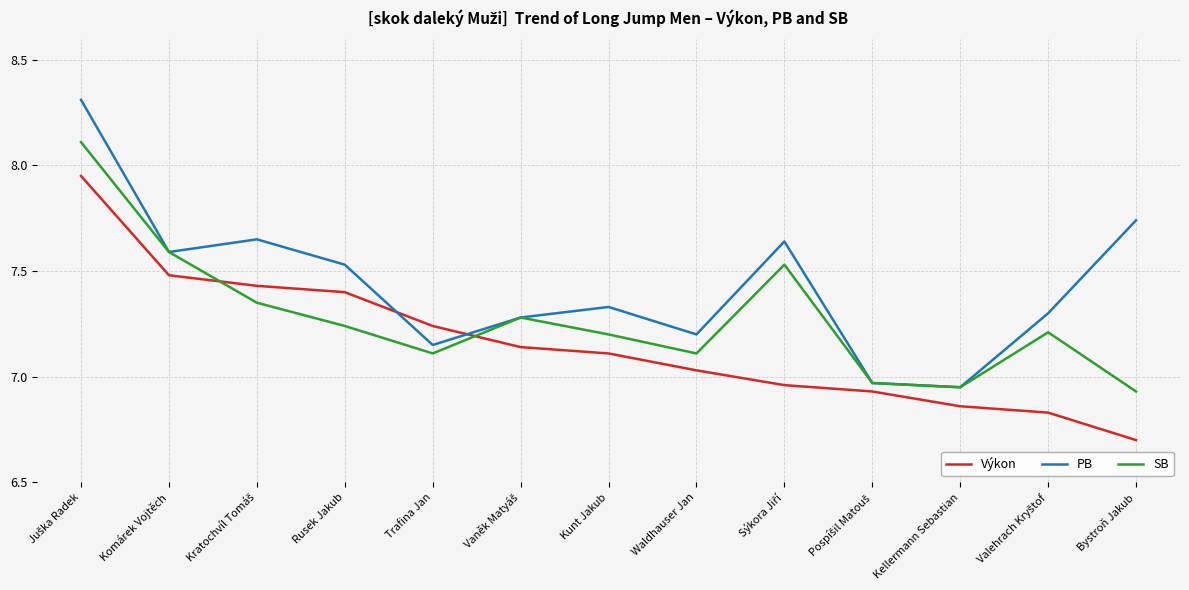

How many interior local peaks does the SB series have?

3